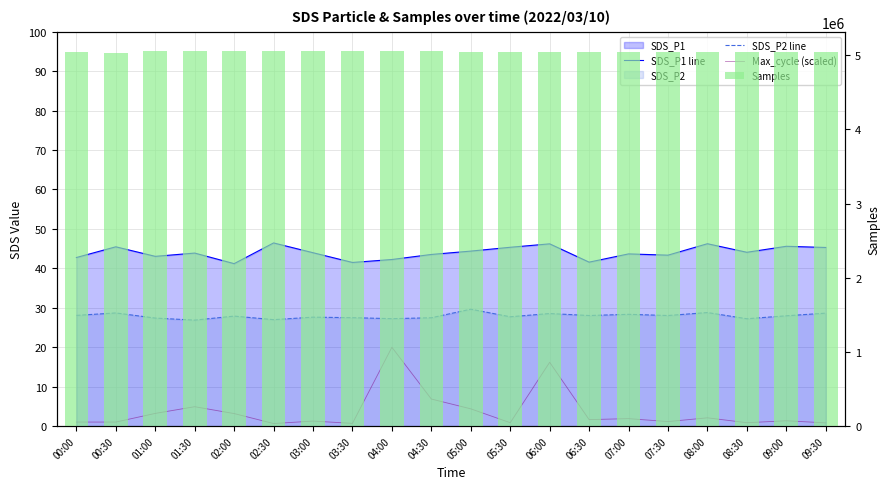

What is the average value of the Max_cycle (scaled) series?

3.7